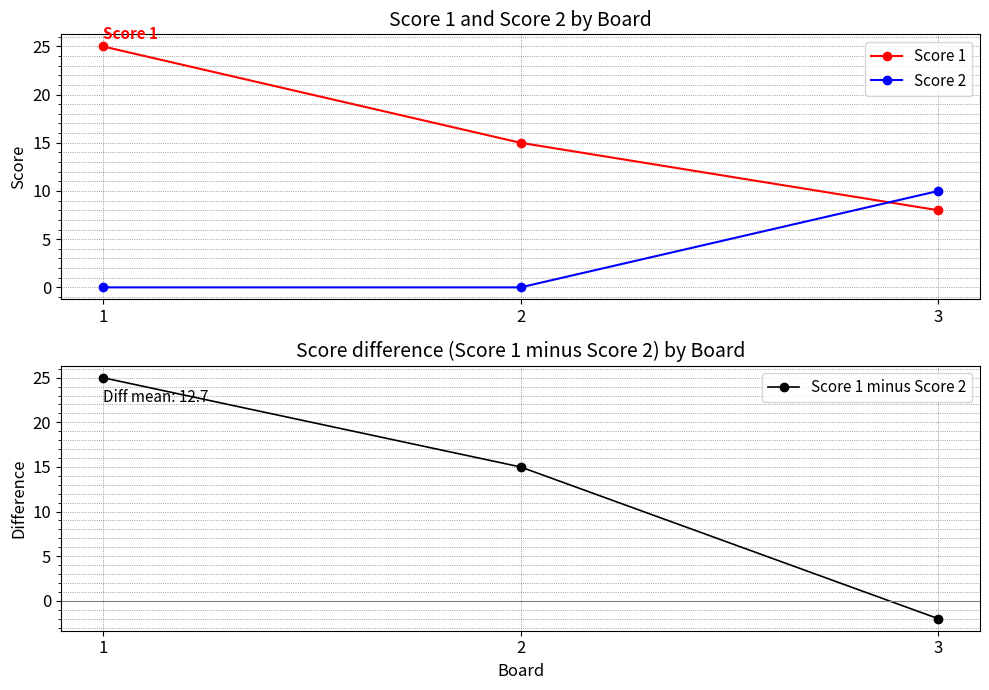

List the labels in order of Score 2 value, smallest first.

1, 2, 3